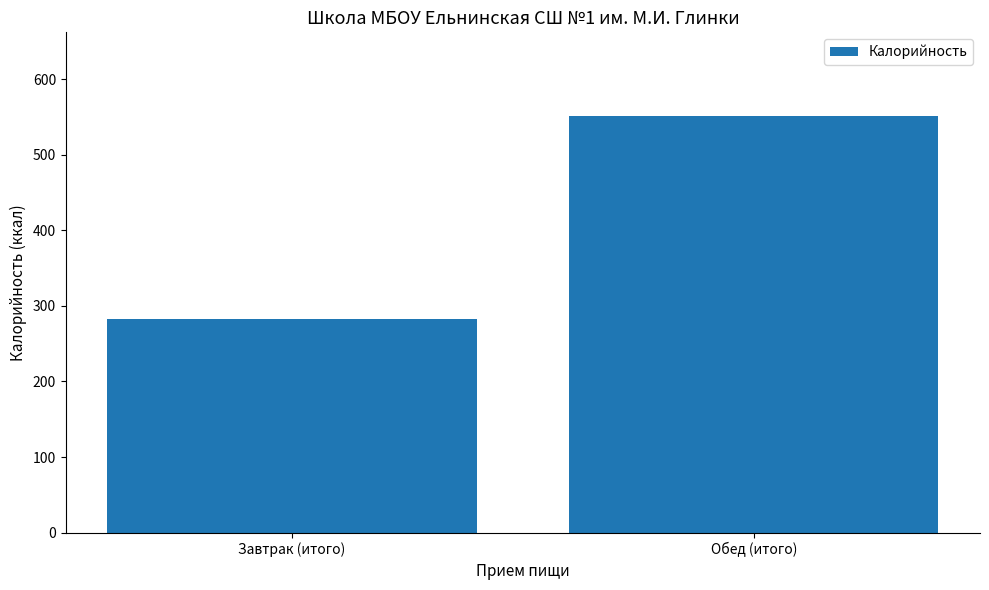

Count the number of categories in the chart.

2